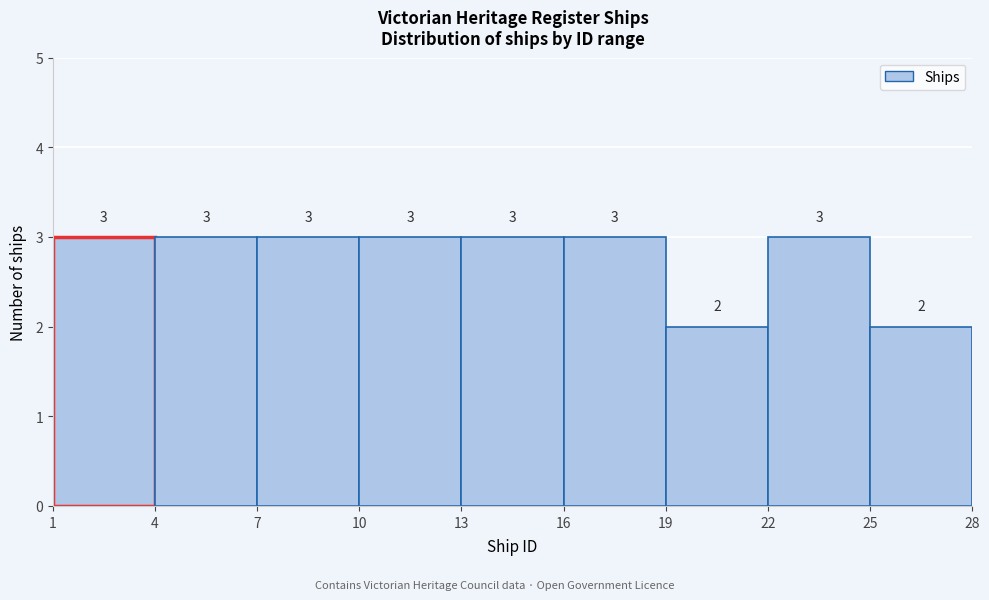

Reading left to right, transcribe this chart: for each bar, give the range it covers on the x-axis and its height.

1 to 4: 3
4 to 7: 3
7 to 10: 3
10 to 13: 3
13 to 16: 3
16 to 19: 3
19 to 22: 2
22 to 25: 3
25 to 28: 2